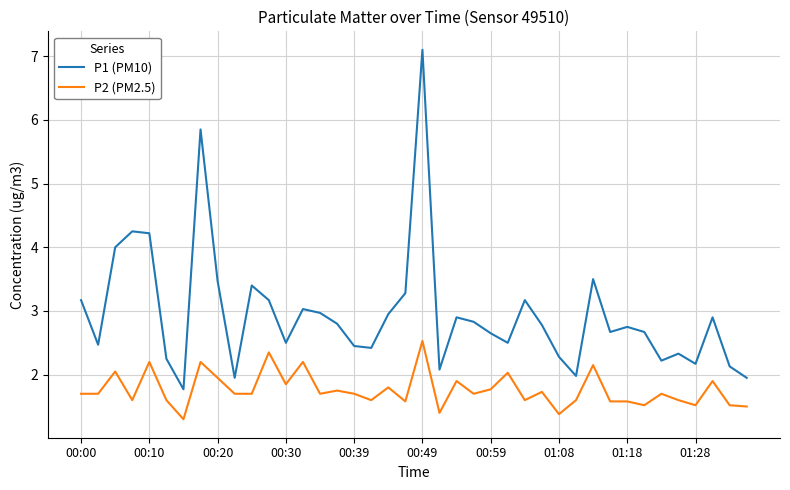

Rank the series by their maximum value, from highest to lowest.

P1 (PM10), P2 (PM2.5)